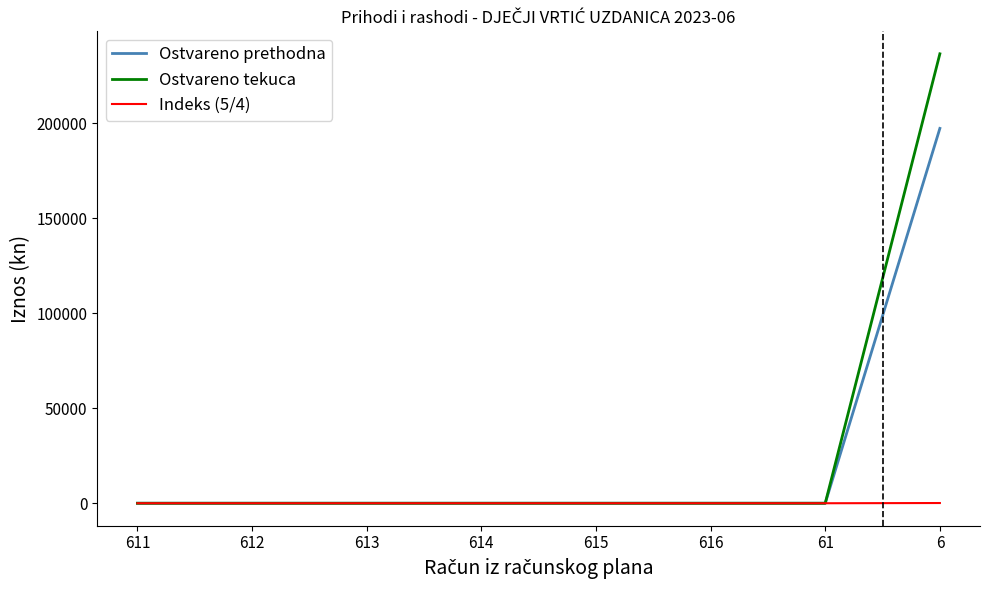

What position from the left is 6?

8